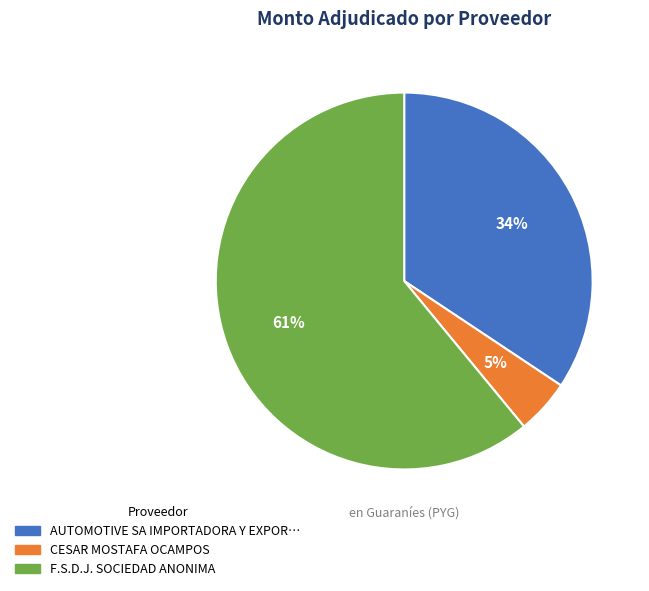

Between CESAR MOSTAFA OCAMPOS and F.S.D.J. SOCIEDAD ANONIMA, which is larger?

F.S.D.J. SOCIEDAD ANONIMA